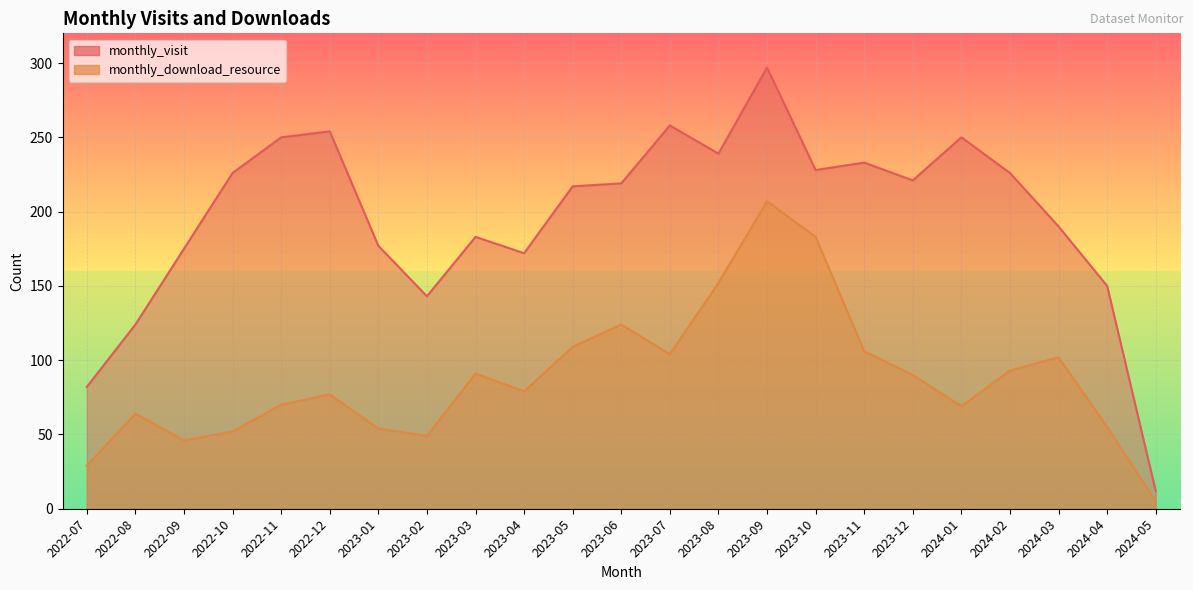

At which label is monthly_download_resource closest to 106?

2023-11